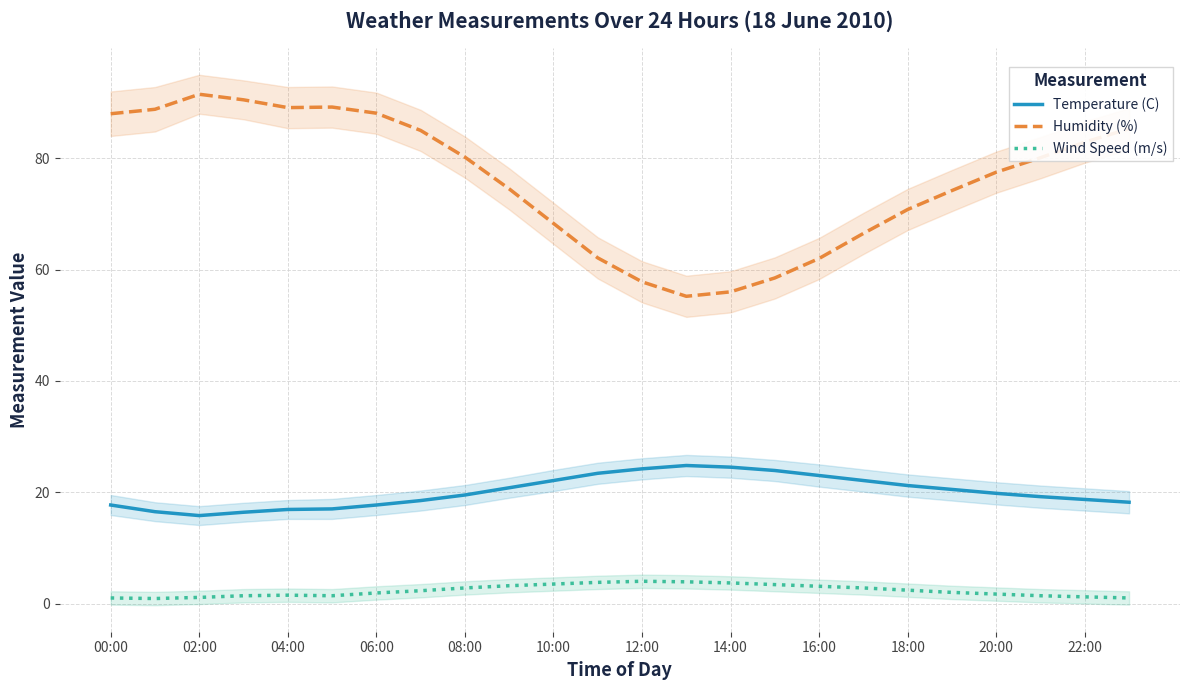

The Wind Speed (m/s) series shows 3.4 at 15. True or false?

True